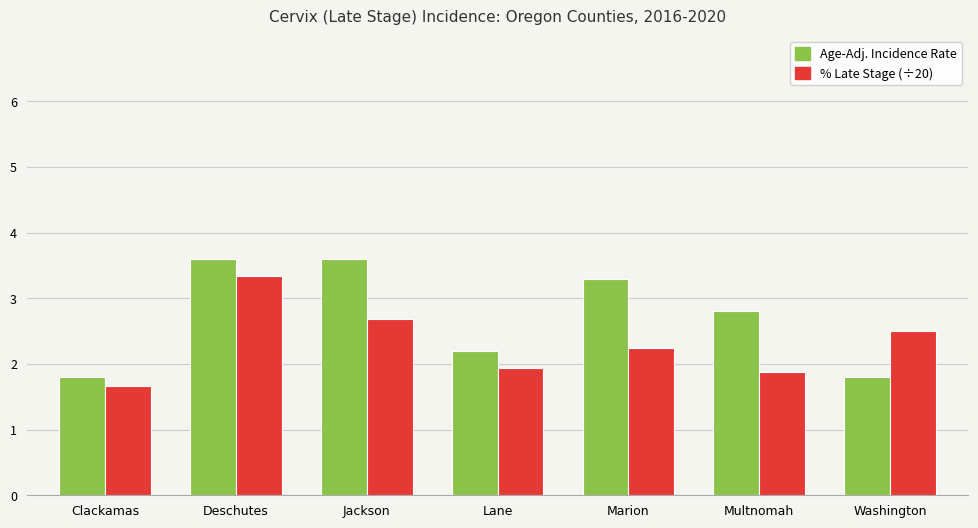

What are all the series names shown in the legend?

Age-Adj. Incidence Rate, % Late Stage (÷20)